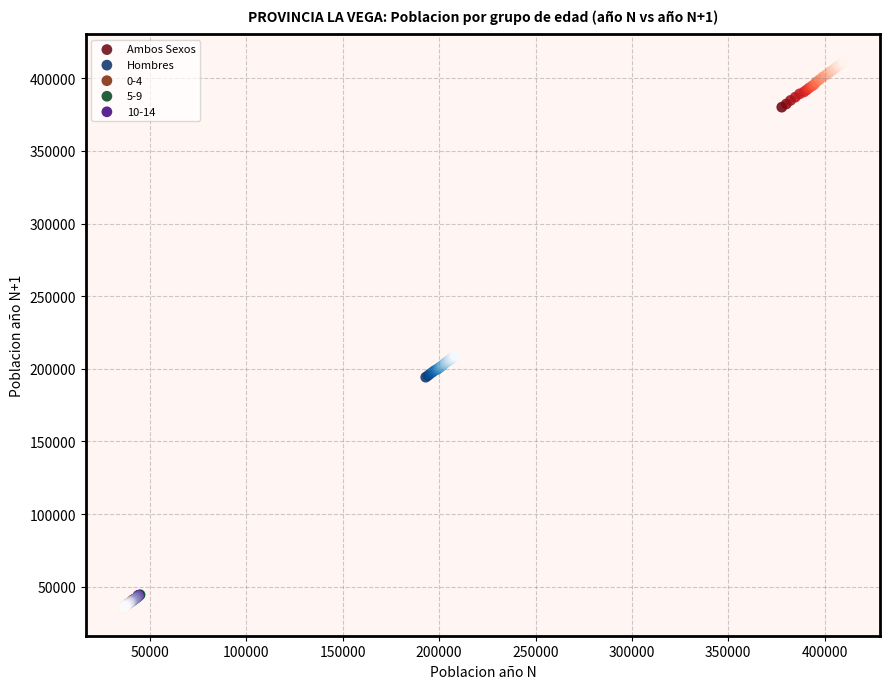

Which series contains the highest Y value?

Ambos Sexos